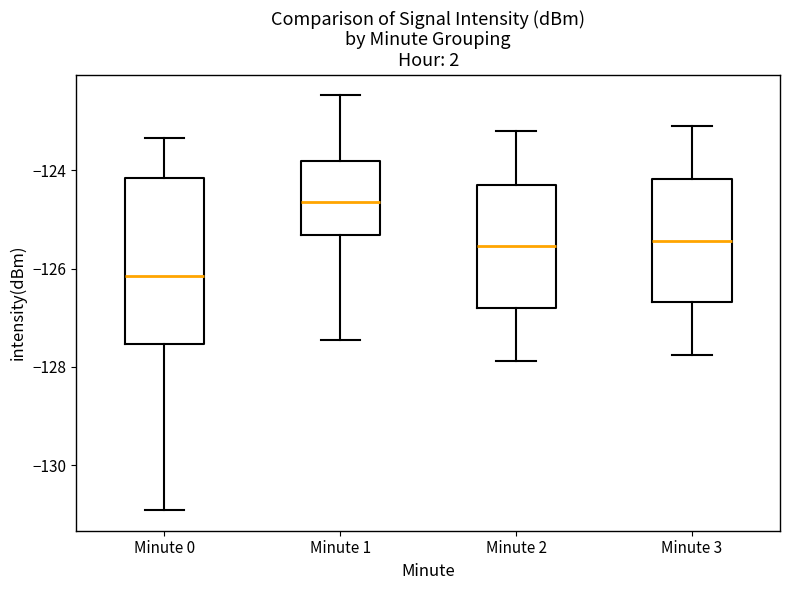

Where does the lower whisker of the box for Minute 0 end on the y-axis? The values are not printed on the chart, so give them approximately, as read against the axis.

-131.0